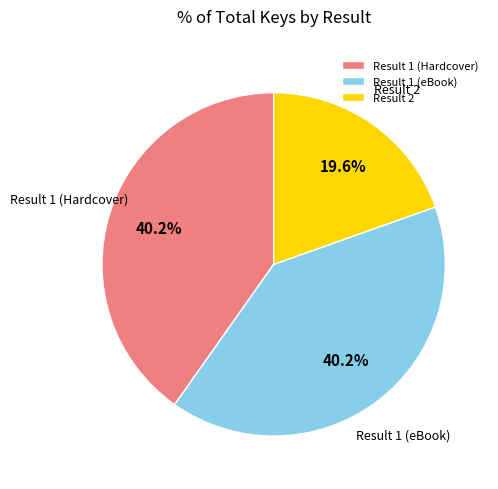

Is it true that Result 2 is 20% of the pie?

True